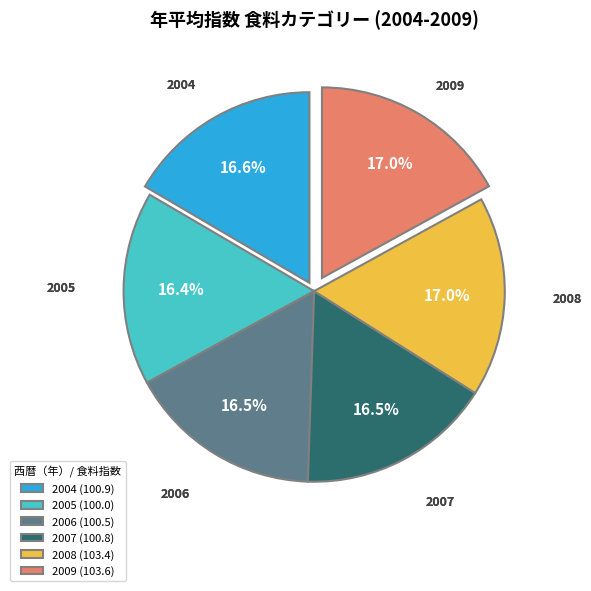

Does any single category account for the majority?

No